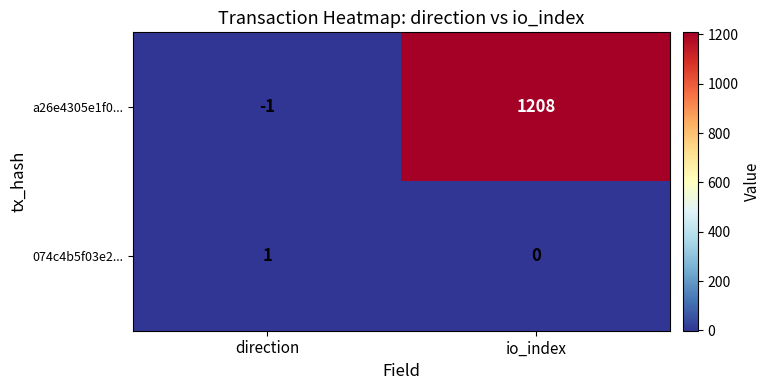

Count the number of data series in this chart.

2